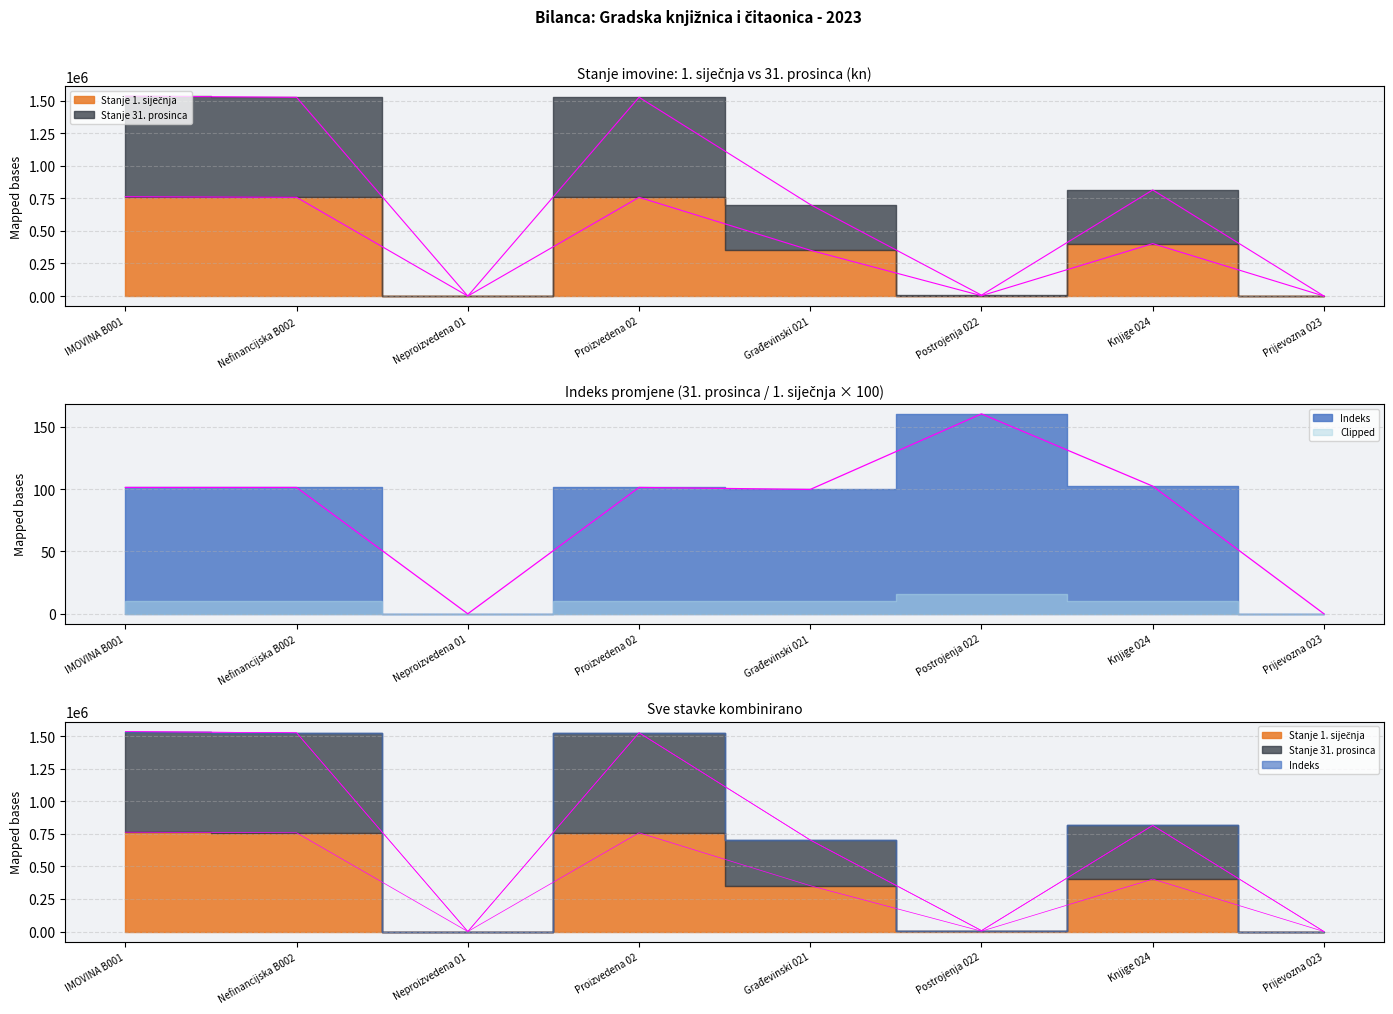

Rank the series at Prijevozna 023 from lowest to highest value.

Stanje 1. siječnja, Stanje 31. prosinca, Indeks